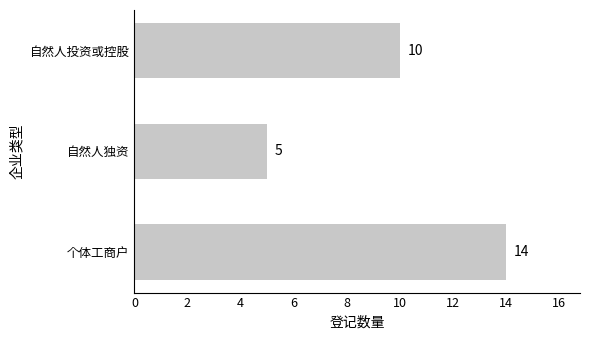

What is the sum of the values at 自然人独资 and 个体工商户?

19